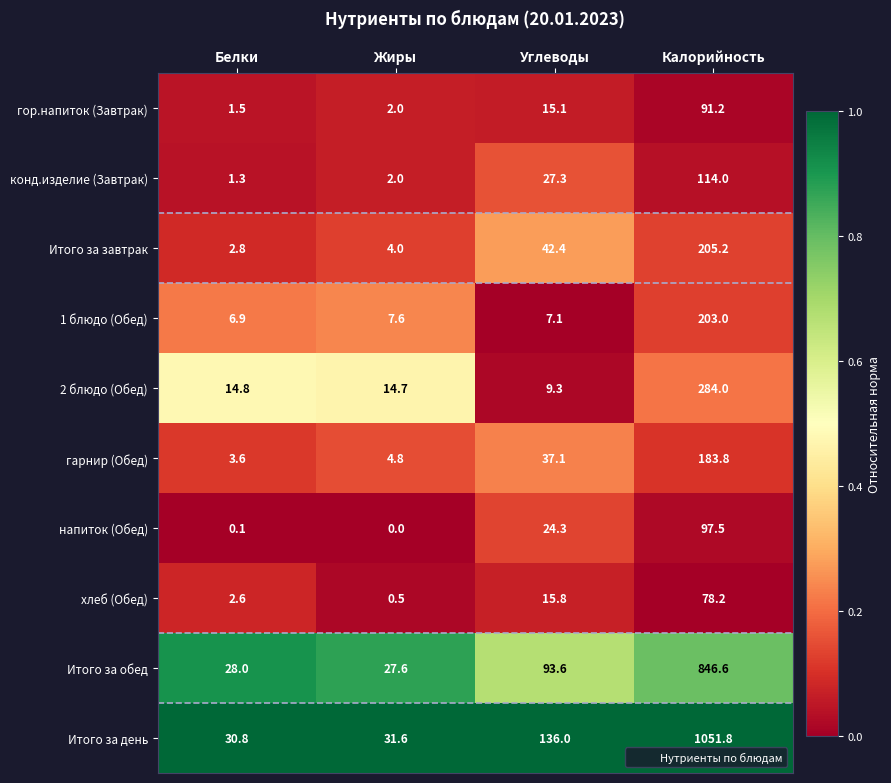

At how many categories does at least one series exceed 0?

4